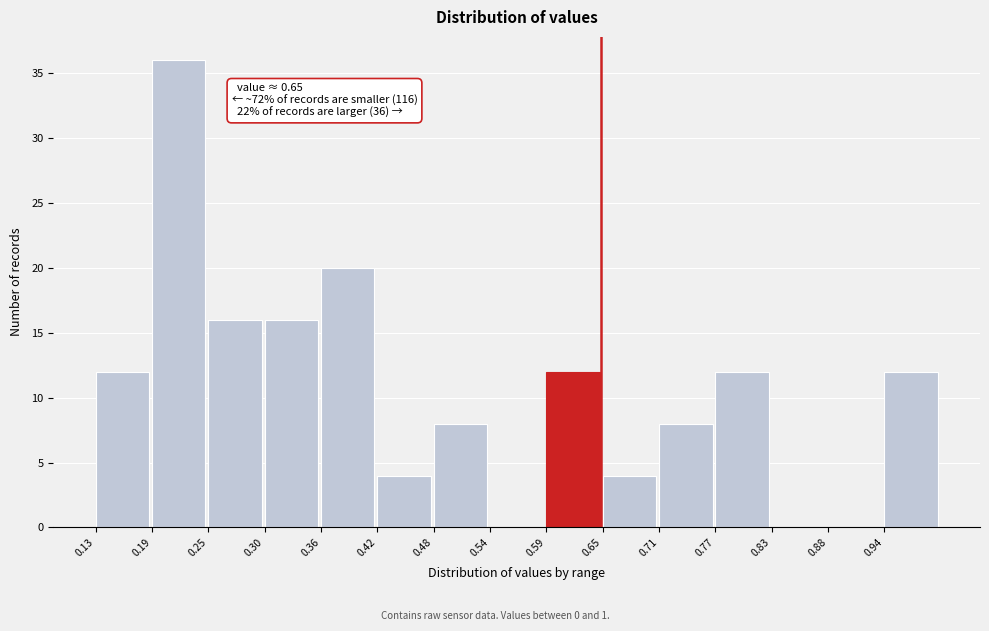

Over which range of the x-axis is the bar tallest?

0.188 to 0.246